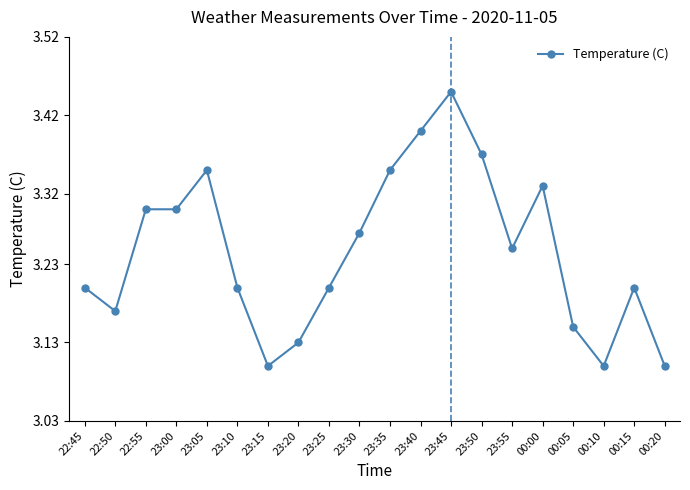

What position from the right is 00:15?

2